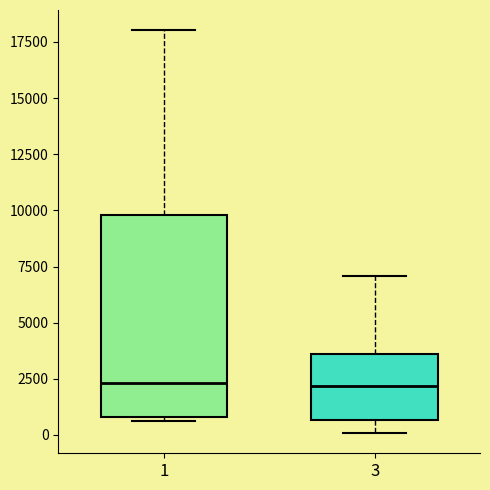

Reading left to right, transcribe this box plot: for each box, give where its median line is, the range the box spans, and where its two whiskers end, as read against the y-axis. The values are not printed on the chart, so give them approximately, as read against the axis.

1: median 2500, box 1000 to 10000, whiskers 500 to 18000
3: median 2000, box 500 to 3500, whiskers 0 to 7000